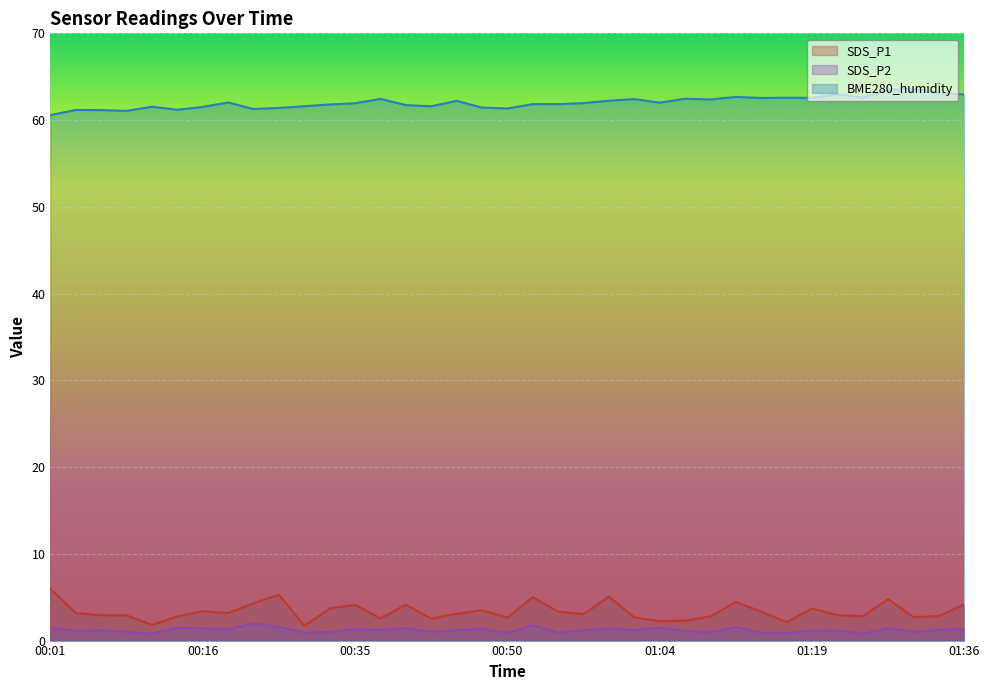

Reading left to right, what are all the values shown in this chart?

SDS_P1: 00:01=6.0	00:03=3.2	00:06=2.9	00:08=2.9	00:11=1.8	00:13=2.8	00:16=3.4	00:20=3.2	00:25=4.3	00:28=5.3	00:30=1.7	00:33=3.7	00:35=4.1	00:37=2.5	00:40=4.1	00:42=2.5	00:45=3.1	00:47=3.5	00:50=2.6	00:52=5.0	00:55=3.3	00:57=3.0	01:00=5.1	01:02=2.7	01:04=2.2	01:07=2.3	01:09=2.8	01:12=4.5	01:14=3.3	01:17=2.1	01:19=3.7	01:22=2.9	01:27=2.8	01:29=4.8	01:32=2.7	01:34=2.8	01:36=4.2
SDS_P2: 00:01=1.4	00:03=1.1	00:06=1.2	00:08=1.0	00:11=0.8	00:13=1.5	00:16=1.4	00:20=1.3	00:25=2.0	00:28=1.6	00:30=0.9	00:33=1.0	00:35=1.3	00:37=1.2	00:40=1.4	00:42=1.0	00:45=1.2	00:47=1.4	00:50=0.9	00:52=1.8	00:55=0.9	00:57=1.2	01:00=1.4	01:02=1.2	01:04=1.5	01:07=1.1	01:09=0.9	01:12=1.6	01:14=0.9	01:17=0.9	01:19=1.1	01:22=1.2	01:27=0.8	01:29=1.4	01:32=1.0	01:34=1.2	01:36=1.4
BME280_humidity: 00:01=60.6	00:03=61.2	00:06=61.1	00:08=61.1	00:11=61.5	00:13=61.2	00:16=61.5	00:20=62.0	00:25=61.3	00:28=61.4	00:30=61.6	00:33=61.8	00:35=61.9	00:37=62.4	00:40=61.7	00:42=61.6	00:45=62.2	00:47=61.4	00:50=61.3	00:52=61.8	00:55=61.8	00:57=62.0	01:00=62.2	01:02=62.4	01:04=62.0	01:07=62.5	01:09=62.4	01:12=62.7	01:14=62.5	01:17=62.6	01:19=62.6	01:22=63.0	01:27=62.6	01:29=63.5	01:32=63.6	01:34=63.1	01:36=63.0